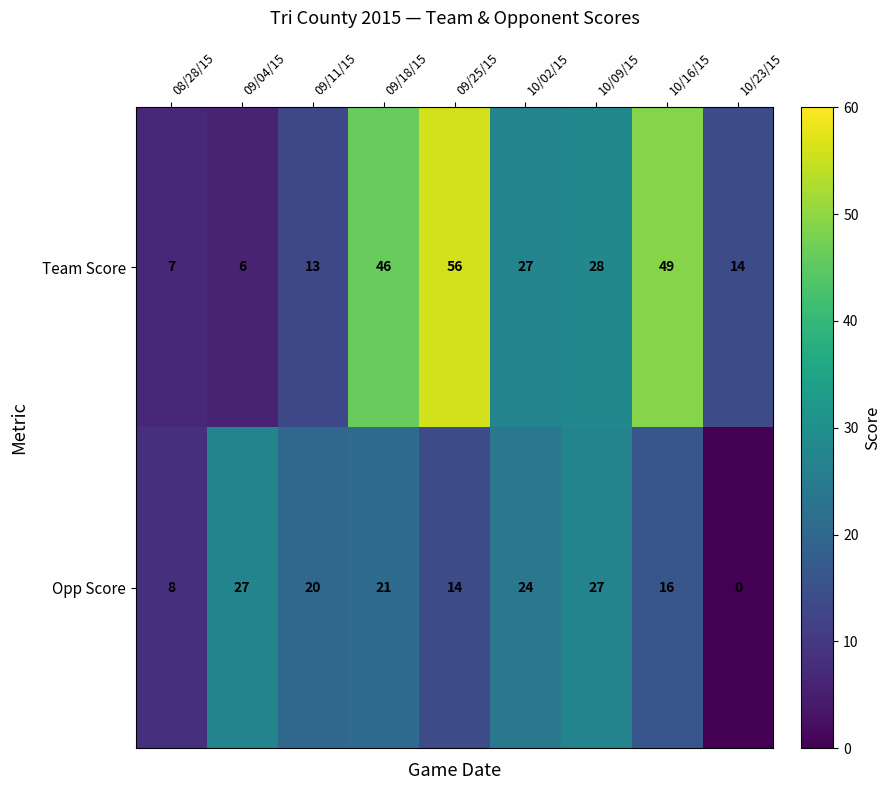

What is the approximate value of Team Score at 10/16/15?

49